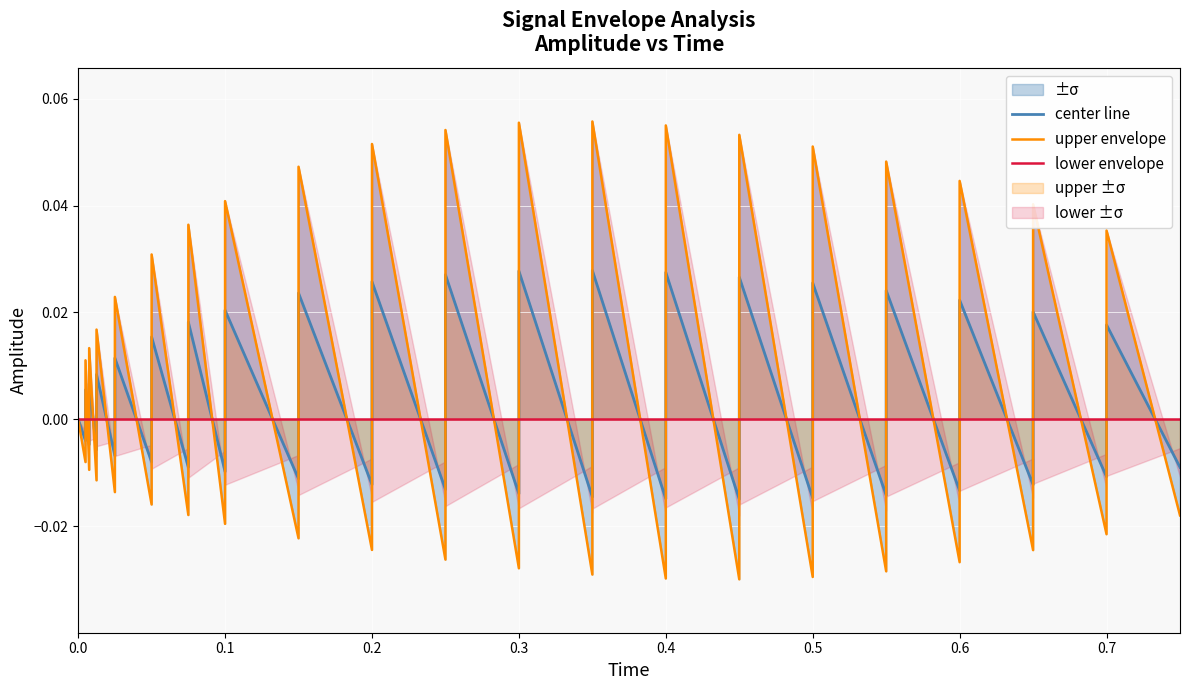

At how many categories does at least one series exceed 0?

19